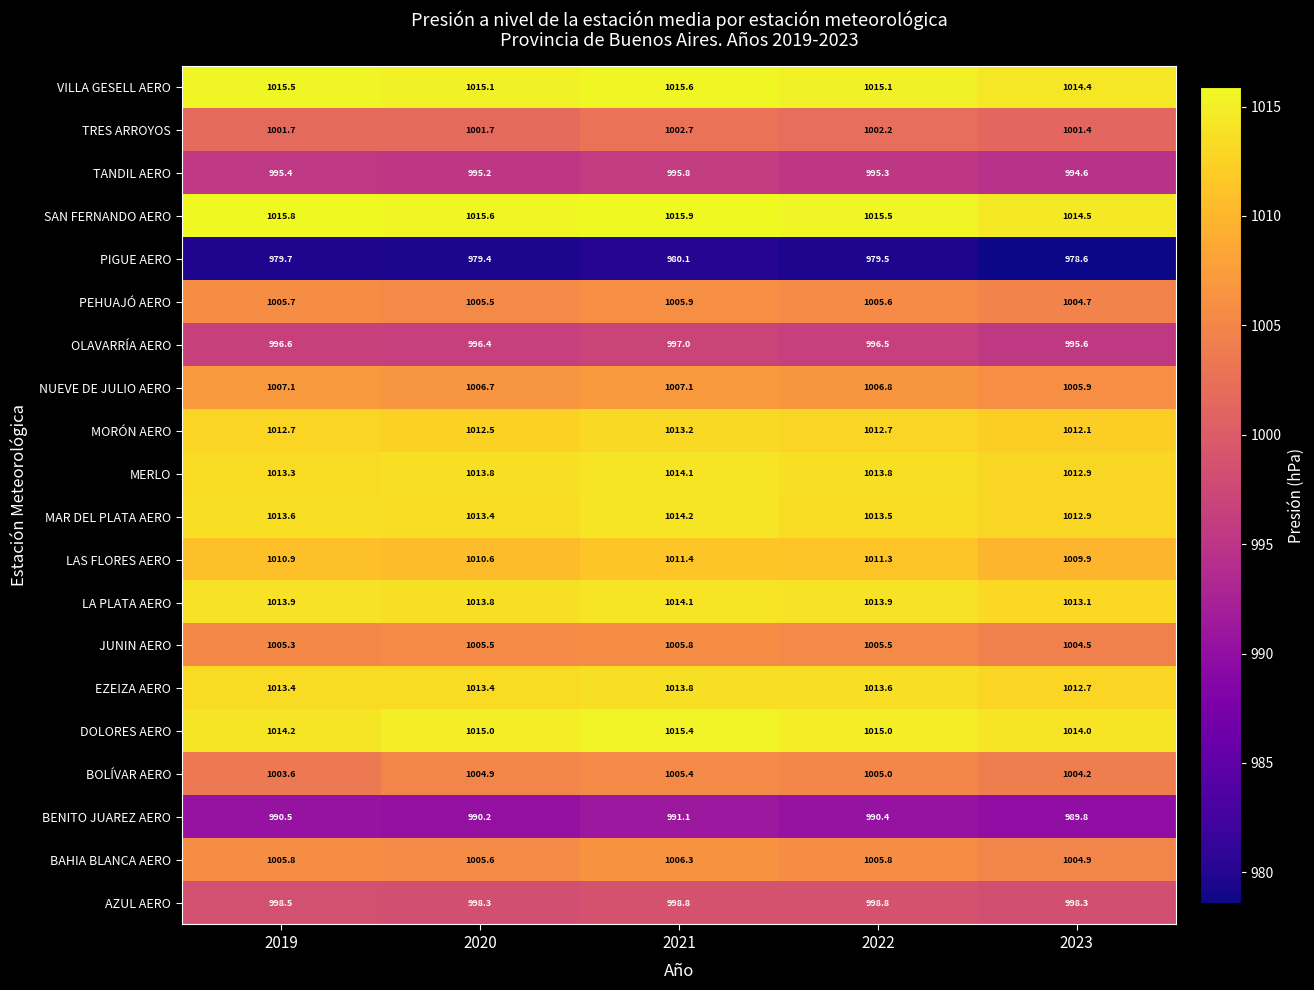

What is the difference between the second highest and second lowest values in the BOLÍVAR AERO series?

0.8